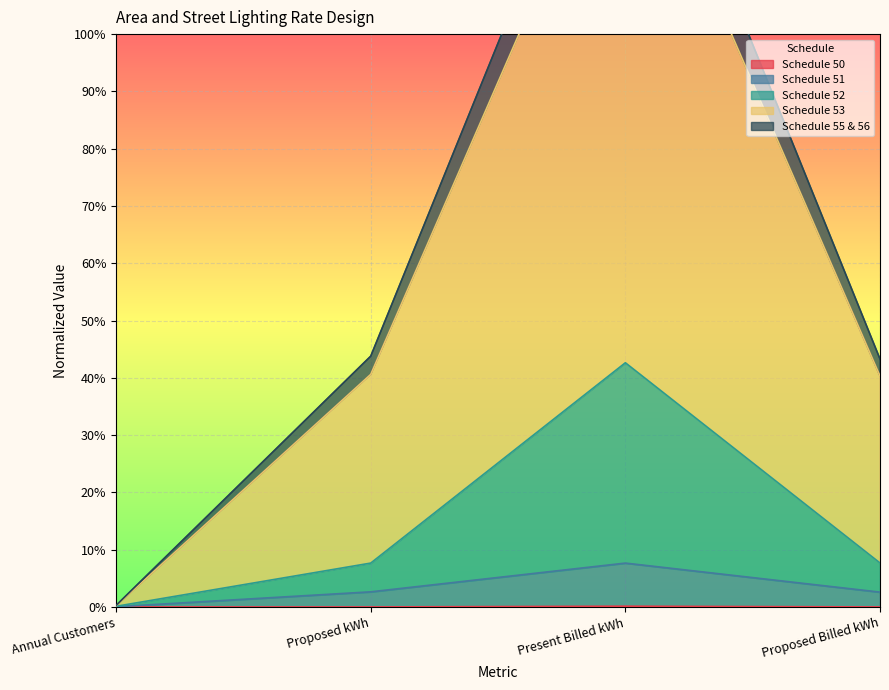

True or false: Schedule 50 has more than 0 interior local peaks.

True